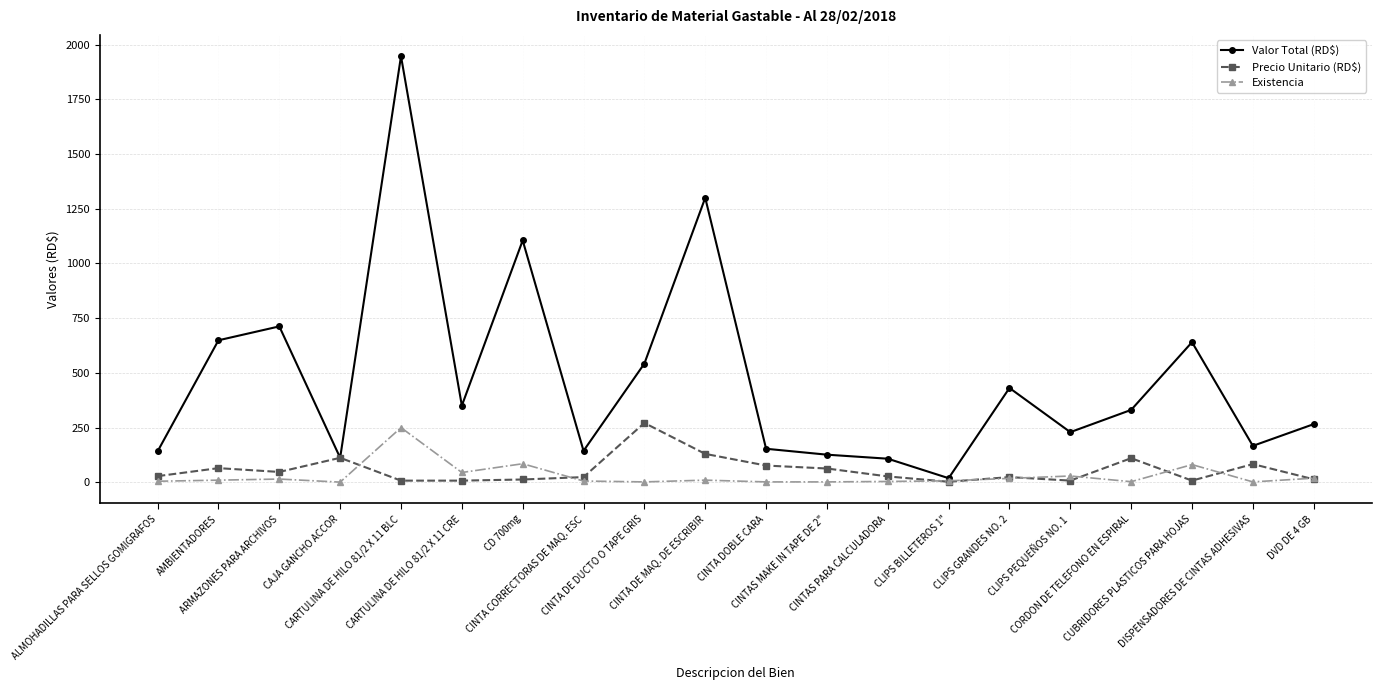

What is the value of the Valor Total (RD$) point at the 13th from the left?

108.0